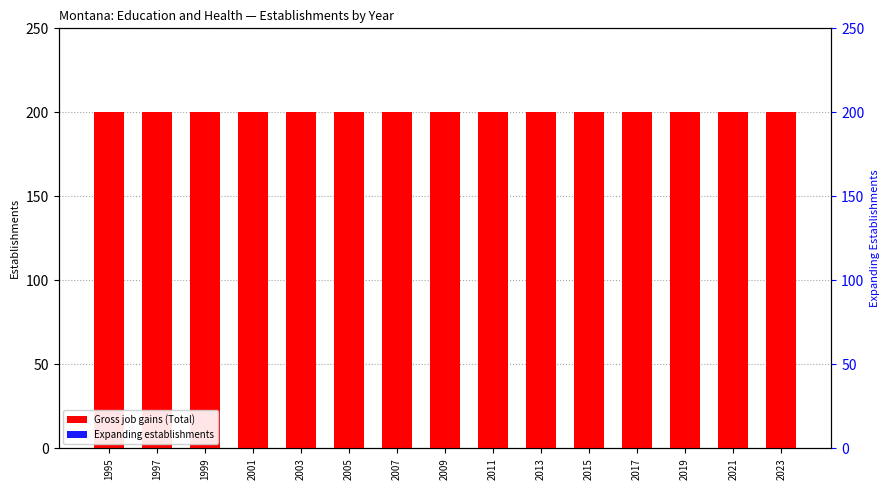

What is the value of the Gross job gains (Total) bar at the 9th from the left?

200